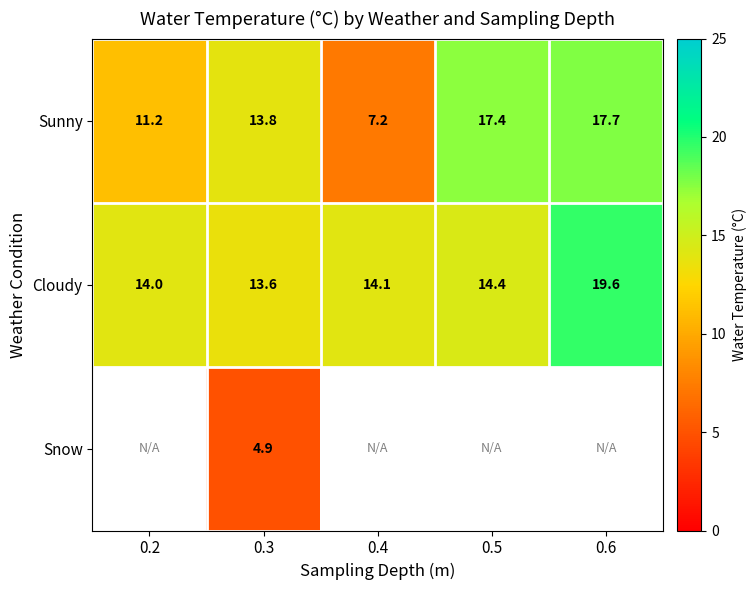

Is it true that Sunny equals 3.3 at 0.4?

False